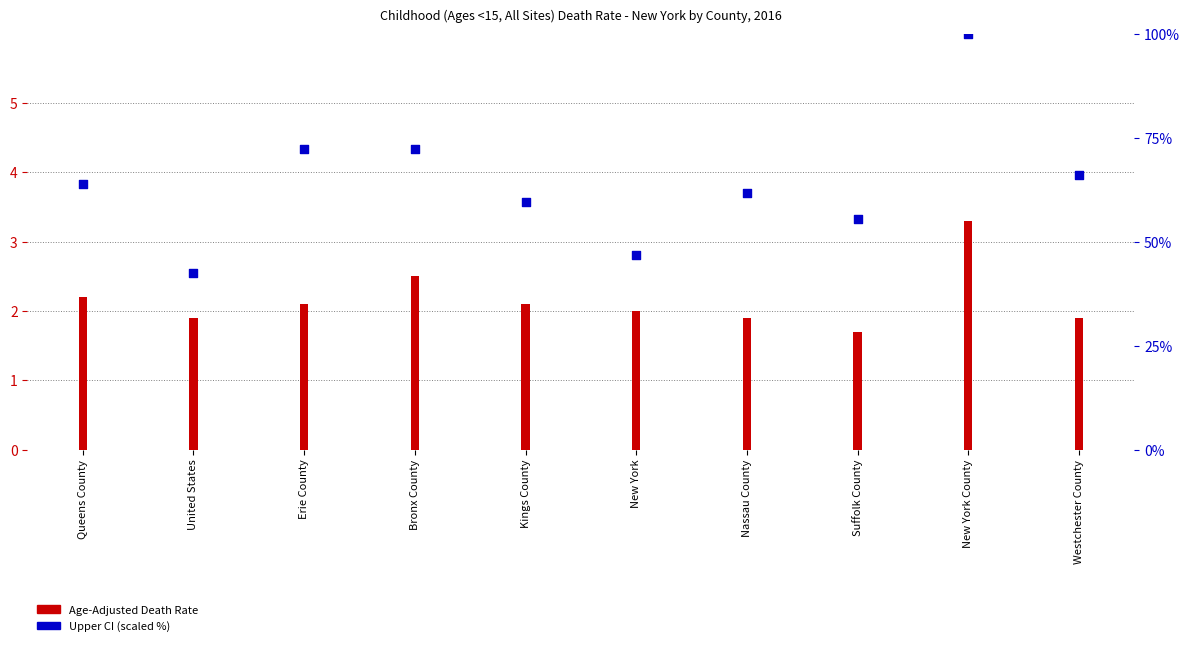

Which series reaches the minimum Y coordinate?

Age-Adjusted Death Rate